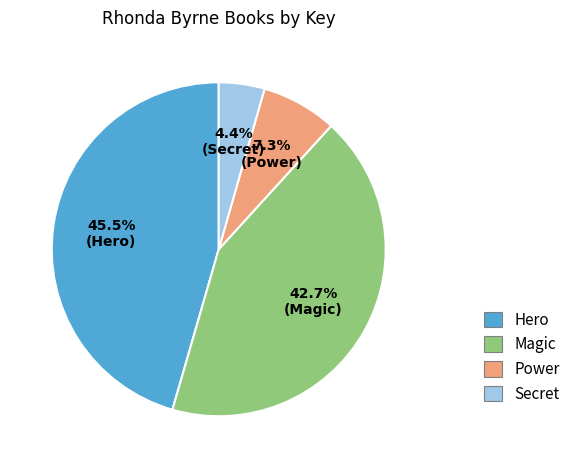

Which slice is the smallest?

Secret